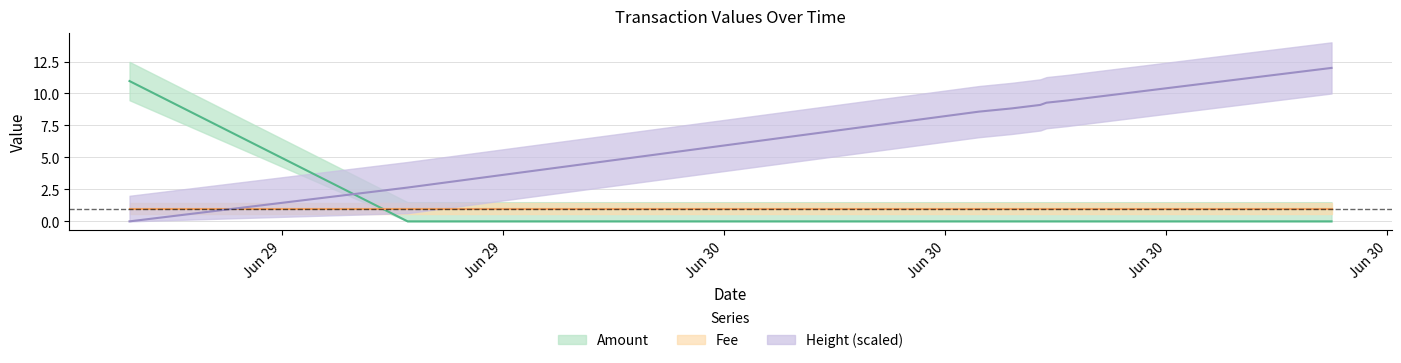

True or false: Amount has a value of 6.1 at Jun 30.

False